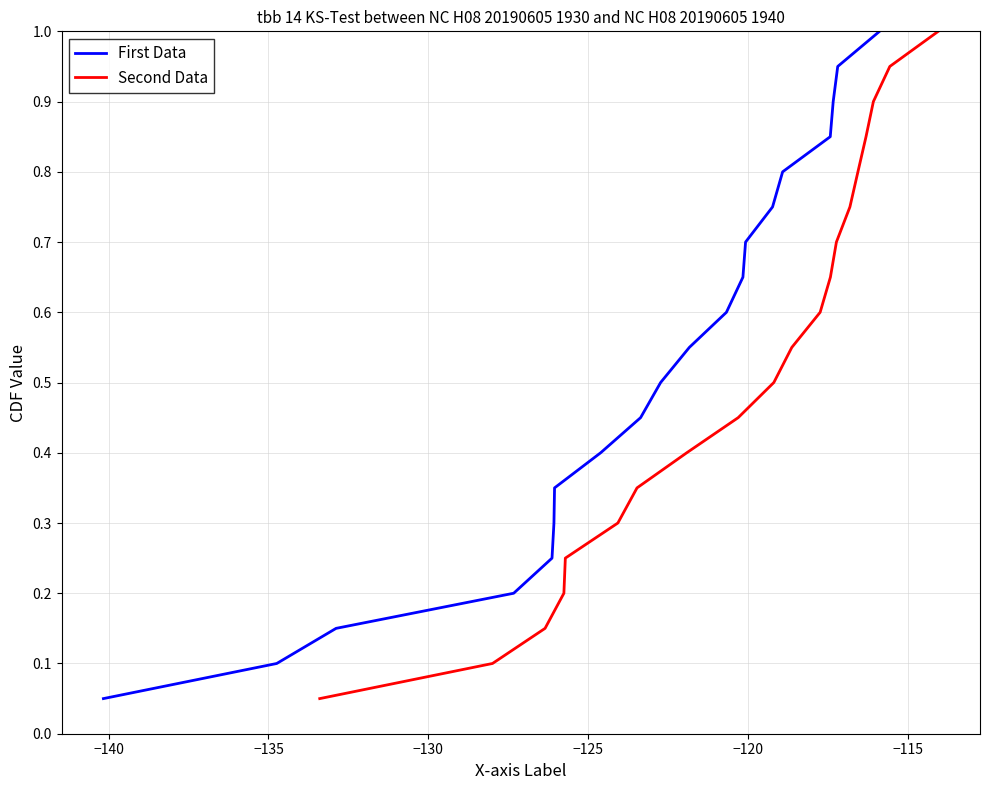

What are all the series names shown in the legend?

First Data, Second Data